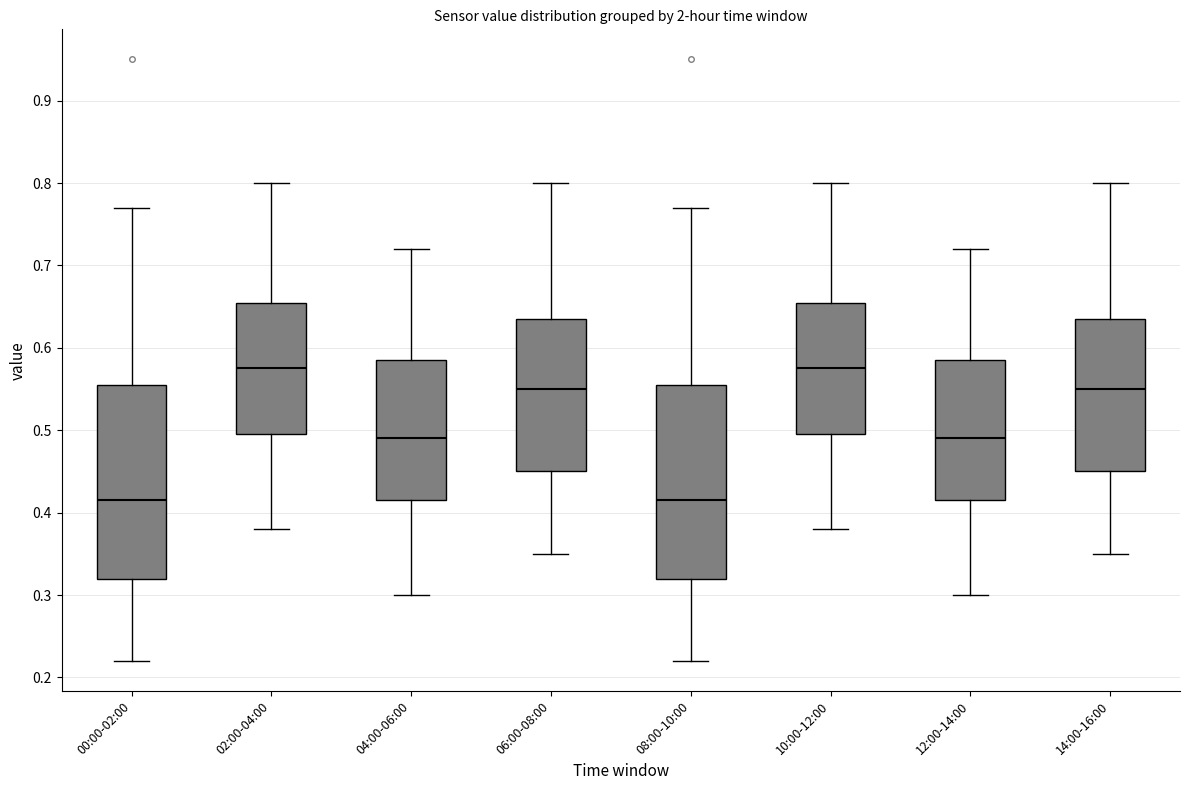

Reading left to right, read every box against the y-axis: the position of its median line, the range the box covers, and the ends of its whiskers. The values are not printed on the chart, so give them approximately, as read against the axis.

00:00-02:00: median 0.42, box 0.32 to 0.56, whiskers 0.22 to 0.77
02:00-04:00: median 0.58, box 0.50 to 0.66, whiskers 0.38 to 0.80
04:00-06:00: median 0.49, box 0.42 to 0.59, whiskers 0.30 to 0.72
06:00-08:00: median 0.55, box 0.45 to 0.64, whiskers 0.35 to 0.80
08:00-10:00: median 0.42, box 0.32 to 0.56, whiskers 0.22 to 0.77
10:00-12:00: median 0.58, box 0.50 to 0.66, whiskers 0.38 to 0.80
12:00-14:00: median 0.49, box 0.42 to 0.59, whiskers 0.30 to 0.72
14:00-16:00: median 0.55, box 0.45 to 0.64, whiskers 0.35 to 0.80